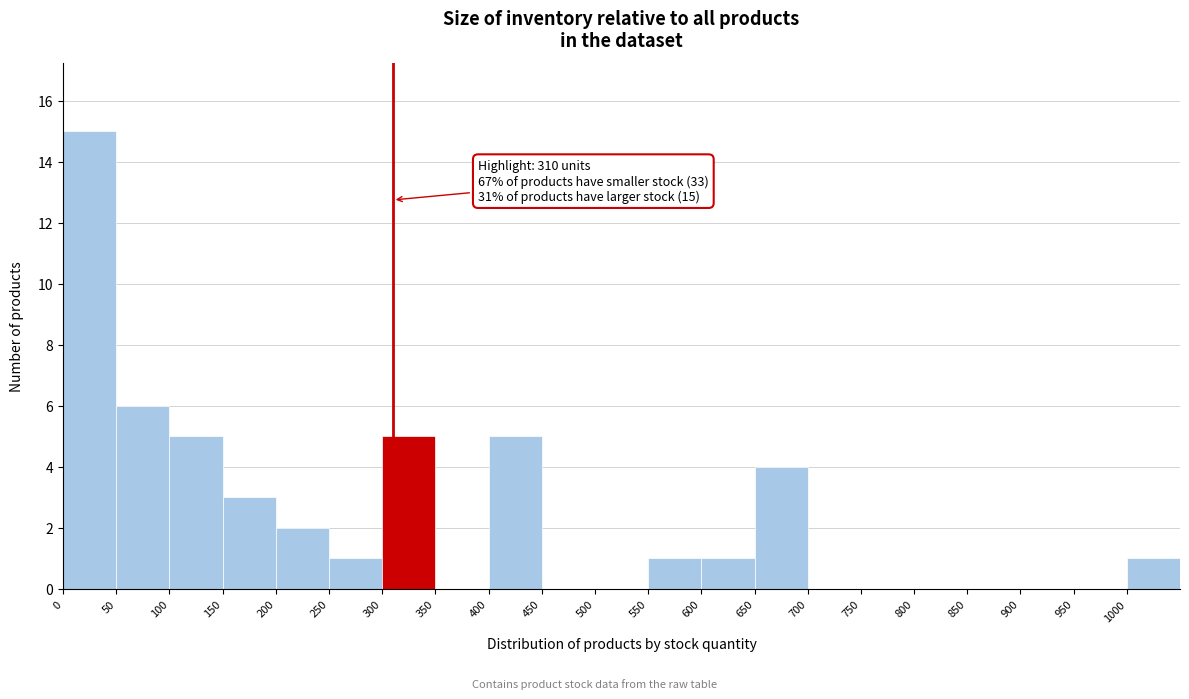

Over which range of the x-axis is the bar tallest?

0 to 50